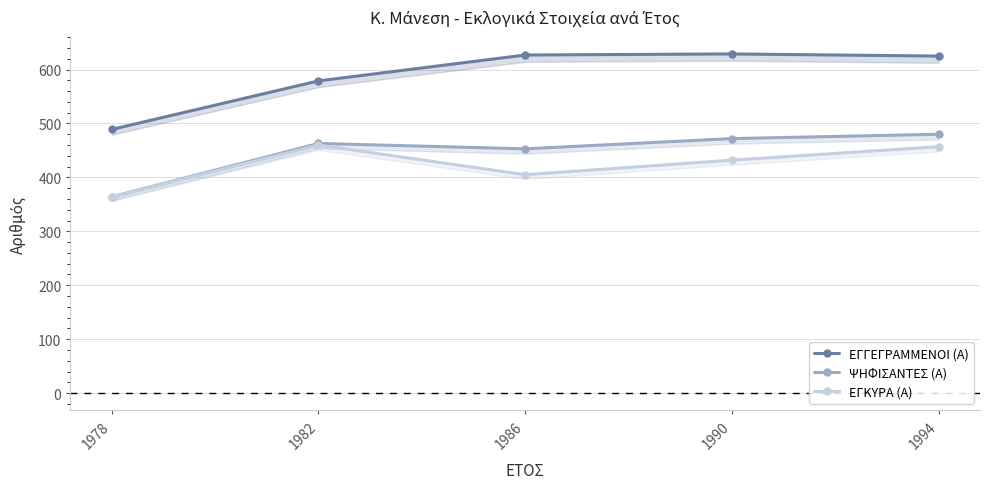

What is the total value across all series at 1990?

1533